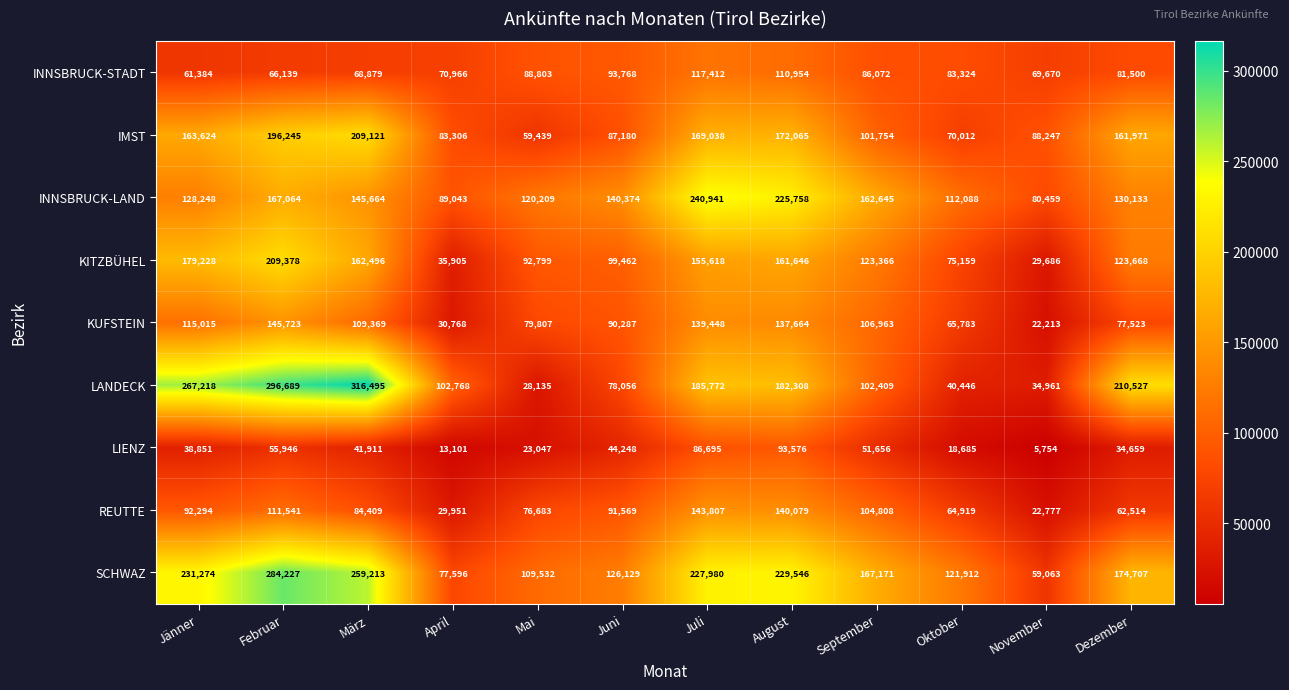

List the series in order of their peak value, lowest first.

LIENZ, INNSBRUCK-STADT, REUTTE, KUFSTEIN, IMST, KITZBÜHEL, INNSBRUCK-LAND, SCHWAZ, LANDECK